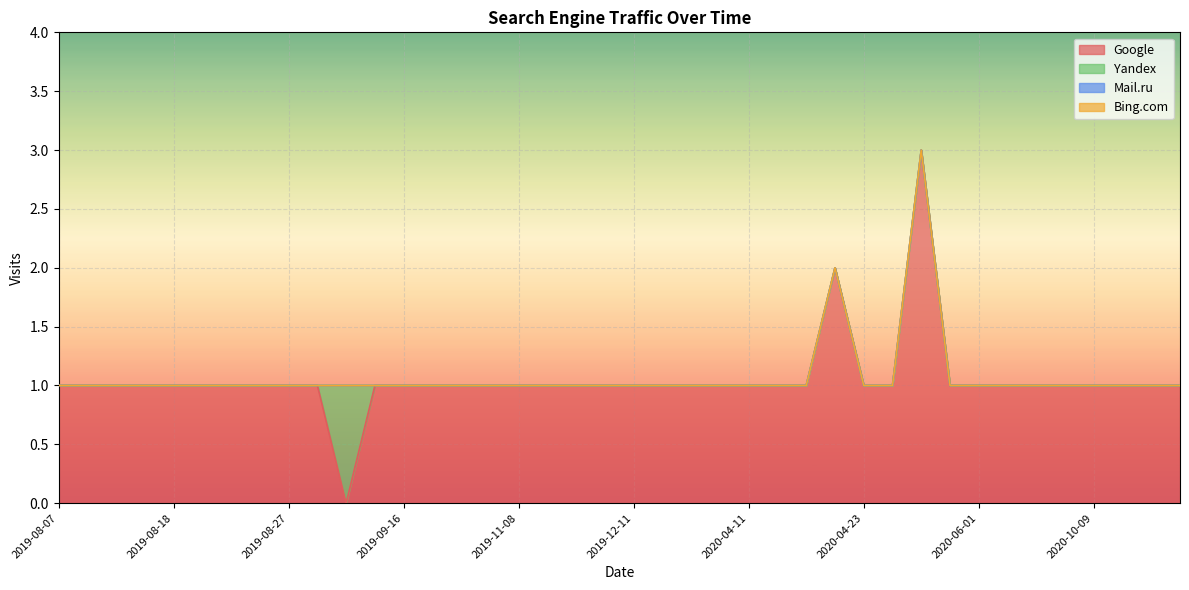

Does the chart display data point markers on the line(s)?

No